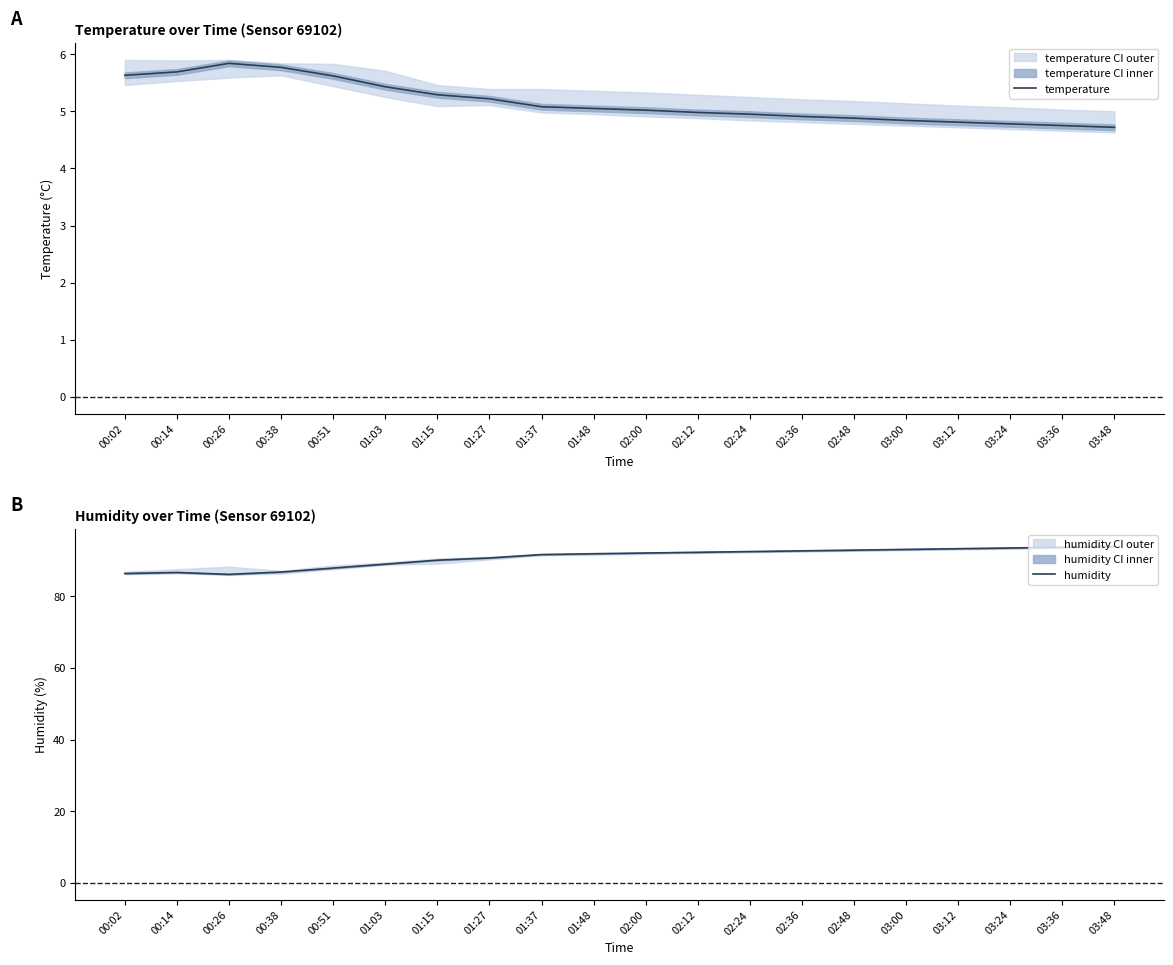

Reading right to left, what are all the values shown in this chart?

temperature: 03:48=4.7	03:36=4.8	03:24=4.8	03:12=4.8	03:00=4.8	02:48=4.9	02:36=4.9	02:24=5.0	02:12=5.0	02:00=5.0	01:48=5.0	01:37=5.1	01:27=5.2	01:15=5.3	01:03=5.4	00:51=5.6	00:38=5.8	00:26=5.8	00:14=5.7	00:02=5.6
humidity: 03:48=93.8	03:36=93.6	03:24=93.4	03:12=93.2	03:00=93.0	02:48=92.8	02:36=92.6	02:24=92.4	02:12=92.2	02:00=92.0	01:48=91.8	01:37=91.6	01:27=90.6	01:15=90.0	01:03=88.9	00:51=87.8	00:38=86.7	00:26=86.0	00:14=86.6	00:02=86.3